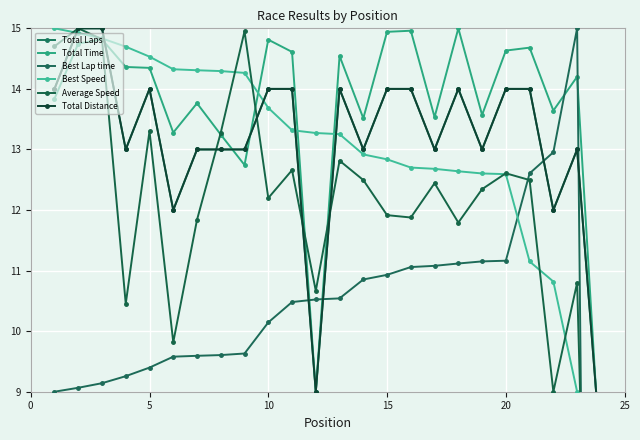

Is it true that Best Speed equals 19.7 at 15?

False